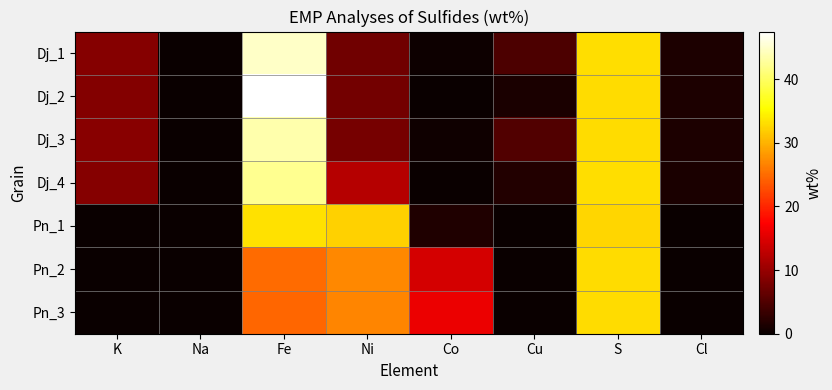

Reading left to right, list all the values displayed in this chart.

Dj_1: K=8.8	Na=0.1	Fe=44.8	Ni=7.3	Co=0.3	Cu=4.7	S=33.2	Cl=1.4
Dj_2: K=8.7	Na=0.1	Fe=47.5	Ni=7.6	Co=0.0	Cu=1.3	S=33.0	Cl=1.3
Dj_3: K=8.9	Na=0.0	Fe=43.5	Ni=7.8	Co=0.4	Cu=5.1	S=32.9	Cl=1.3
Dj_4: K=8.7	Na=0.0	Fe=42.1	Ni=12.1	Co=0.0	Cu=1.7	S=33.1	Cl=1.3
Pn_1: K=0.0	Na=0.0	Fe=33.3	Ni=32.1	Co=1.7	Cu=0.0	S=32.6	Cl=0.0
Pn_2: K=0.0	Na=0.0	Fe=24.9	Ni=27.1	Co=14.3	Cu=0.0	S=32.9	Cl=0.0
Pn_3: K=0.0	Na=0.0	Fe=24.7	Ni=26.8	Co=16.1	Cu=0.0	S=33.0	Cl=0.0